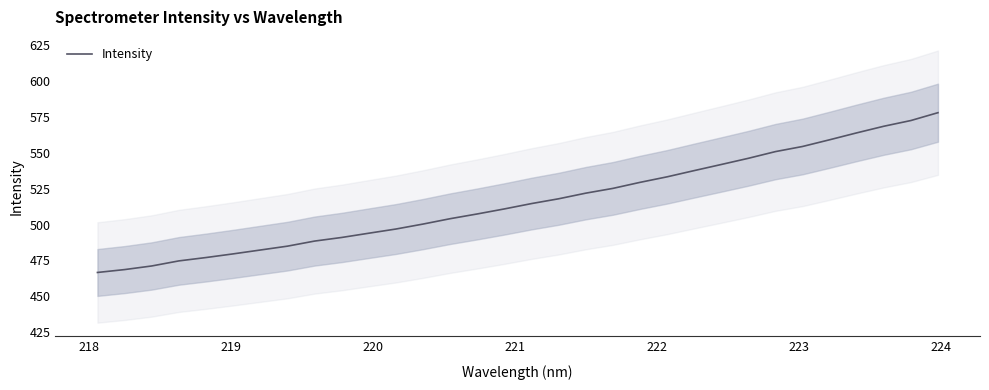

What is the sum of all values?

16514.3